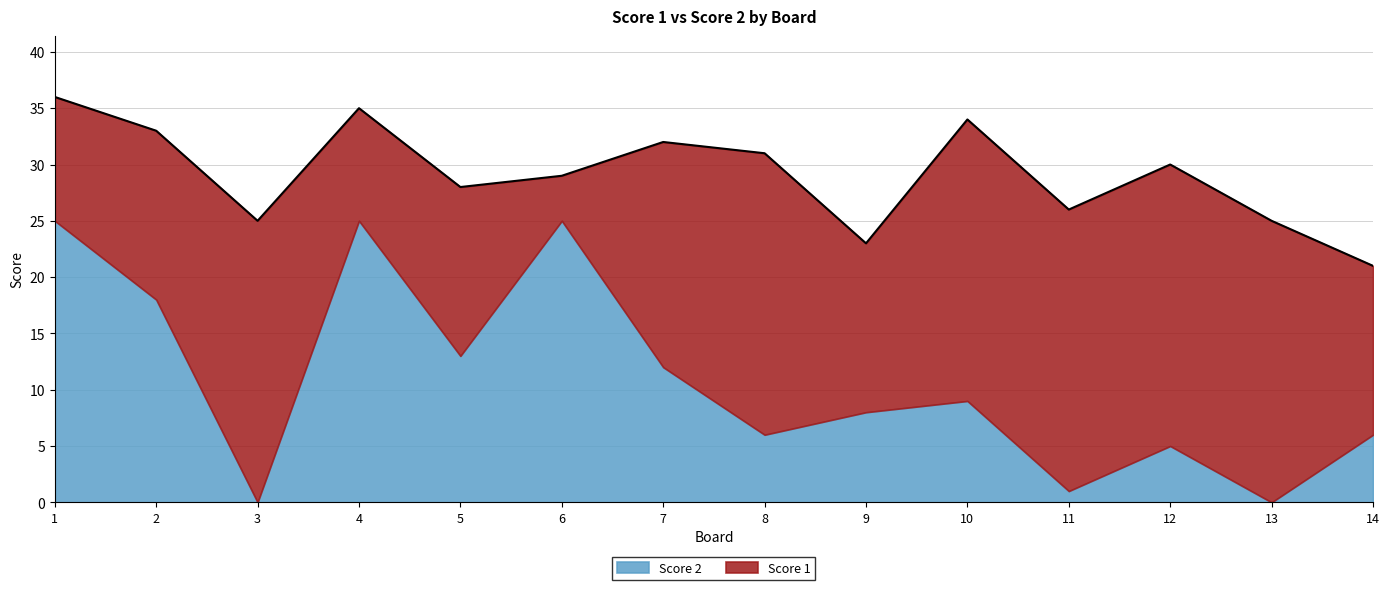

What is the difference between the highest and lowest values at 6?

21